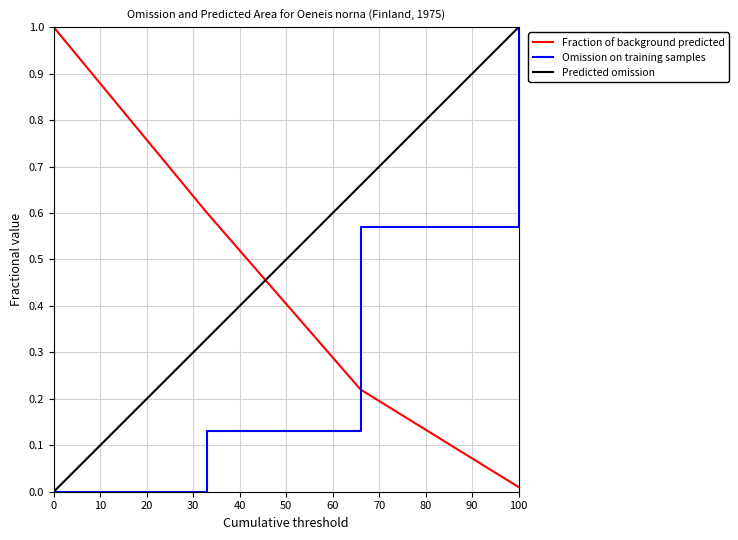

True or false: Fraction of background predicted and Predicted omission cross at least once.

True